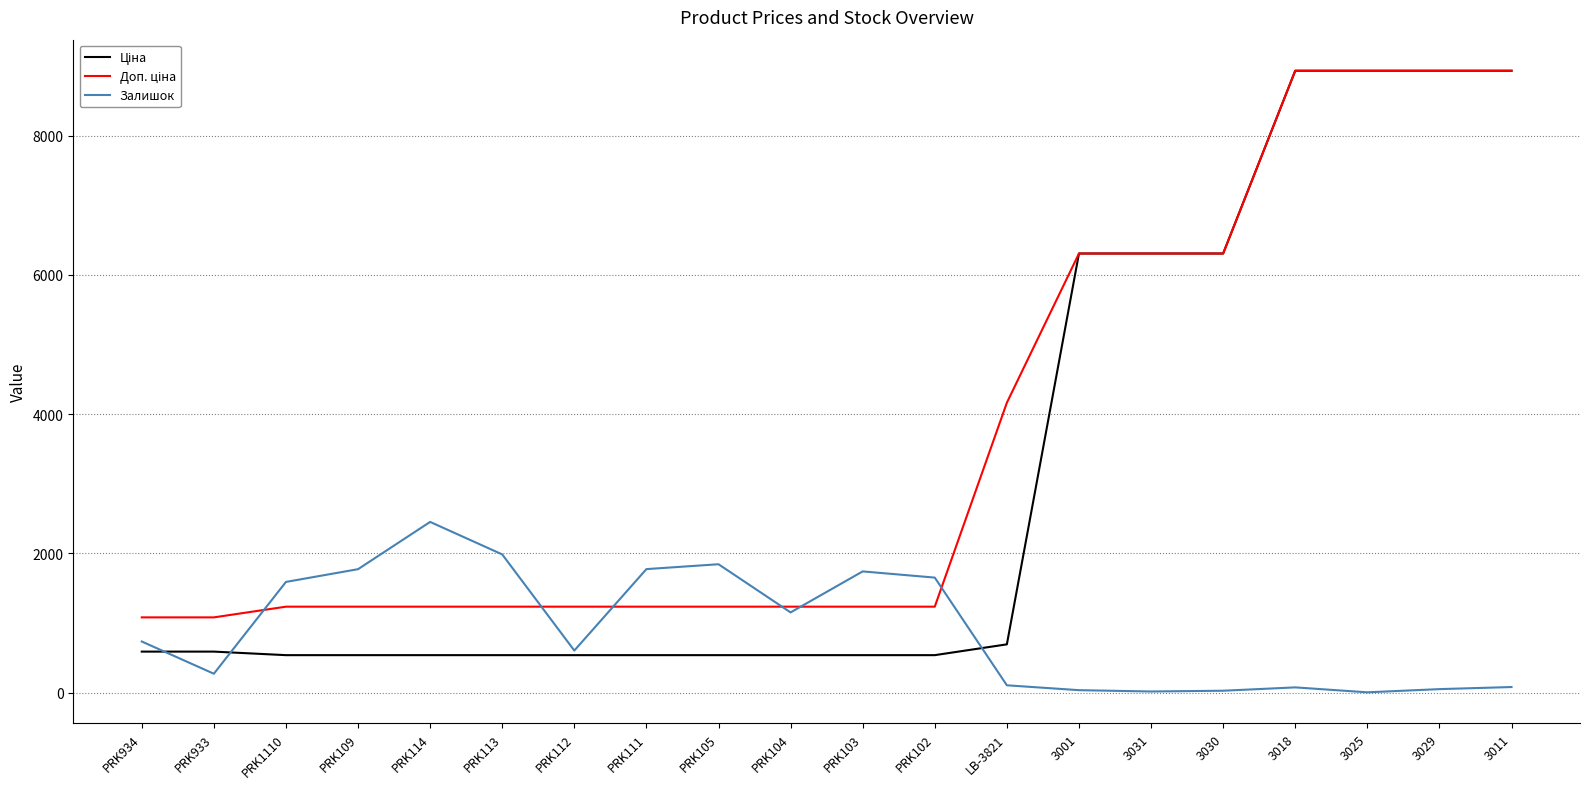

What is the difference between the maximum and minimum values in the Залишок series?

2448.0